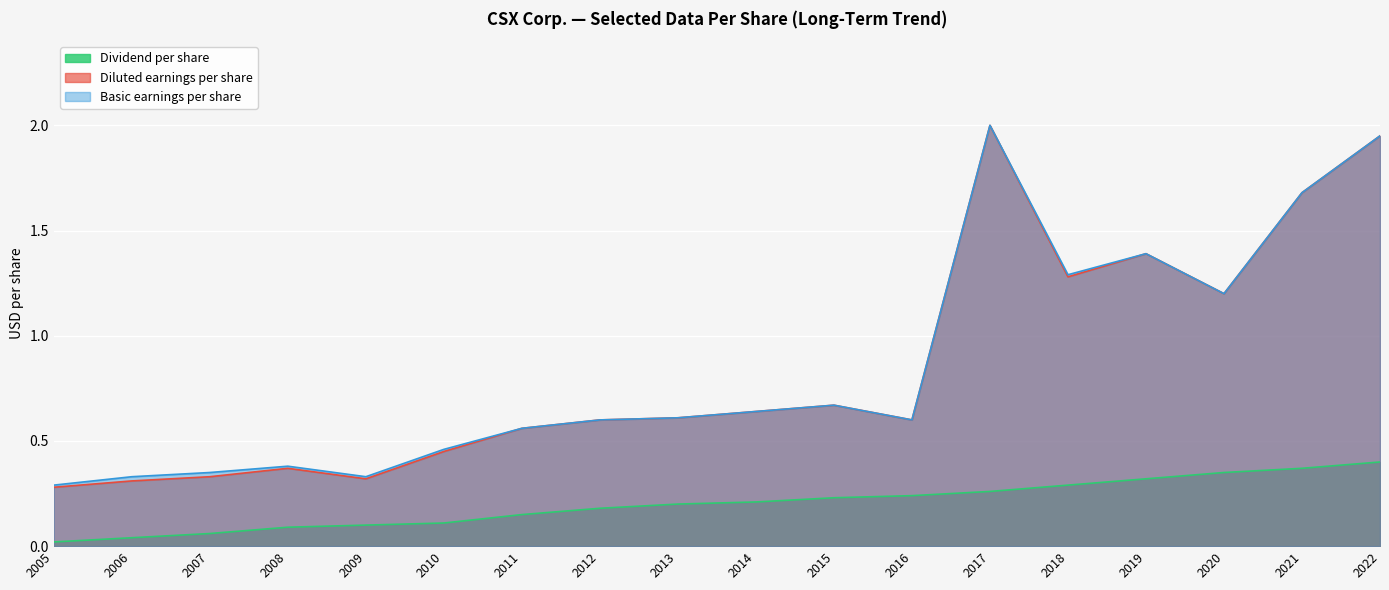

How many series are shown in this chart?

3